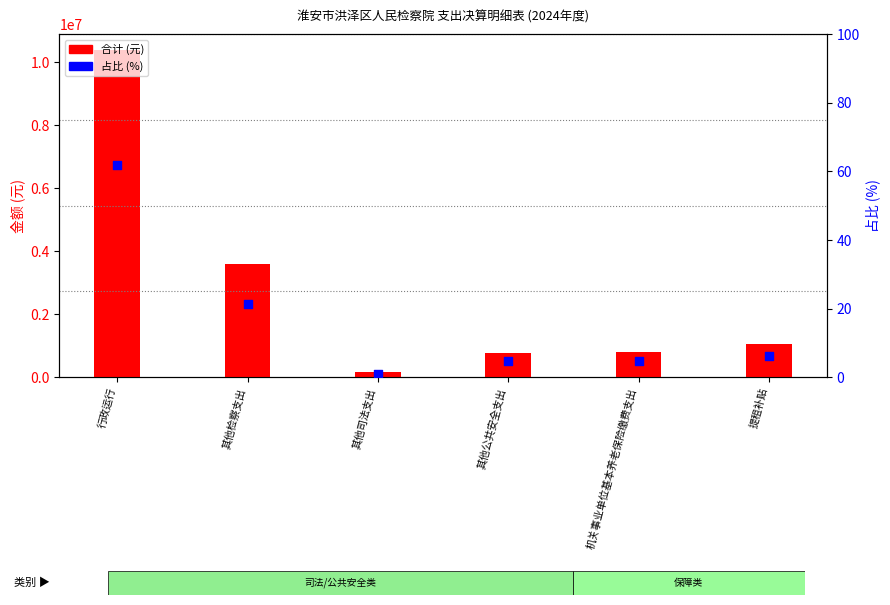

Is the value of 占比 (%) at 其他公共安全支出 greater than the value of 合计 (total) at 提租补贴?

No